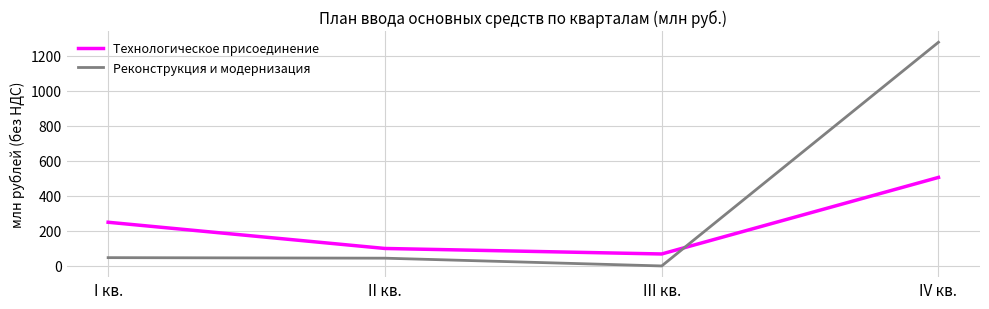

Which series has the largest total across all categories?

Реконструкция и модернизация